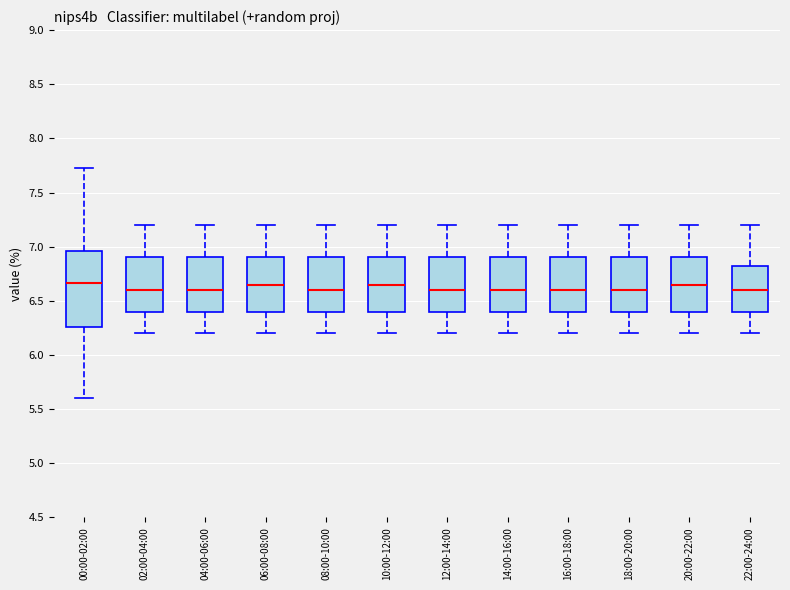

Reading left to right, transcribe this box plot: for each box, give where its median line is, the range the box spans, and where its two whiskers end, as read against the y-axis. The values are not printed on the chart, so give them approximately, as read against the axis.

00:00-02:00: median 6.65, box 6.25 to 6.95, whiskers 5.60 to 7.75
02:00-04:00: median 6.60, box 6.40 to 6.90, whiskers 6.20 to 7.20
04:00-06:00: median 6.60, box 6.40 to 6.90, whiskers 6.20 to 7.20
06:00-08:00: median 6.65, box 6.40 to 6.90, whiskers 6.20 to 7.20
08:00-10:00: median 6.60, box 6.40 to 6.90, whiskers 6.20 to 7.20
10:00-12:00: median 6.65, box 6.40 to 6.90, whiskers 6.20 to 7.20
12:00-14:00: median 6.60, box 6.40 to 6.90, whiskers 6.20 to 7.20
14:00-16:00: median 6.60, box 6.40 to 6.90, whiskers 6.20 to 7.20
16:00-18:00: median 6.60, box 6.40 to 6.90, whiskers 6.20 to 7.20
18:00-20:00: median 6.60, box 6.40 to 6.90, whiskers 6.20 to 7.20
20:00-22:00: median 6.65, box 6.40 to 6.90, whiskers 6.20 to 7.20
22:00-24:00: median 6.60, box 6.40 to 6.85, whiskers 6.20 to 7.20